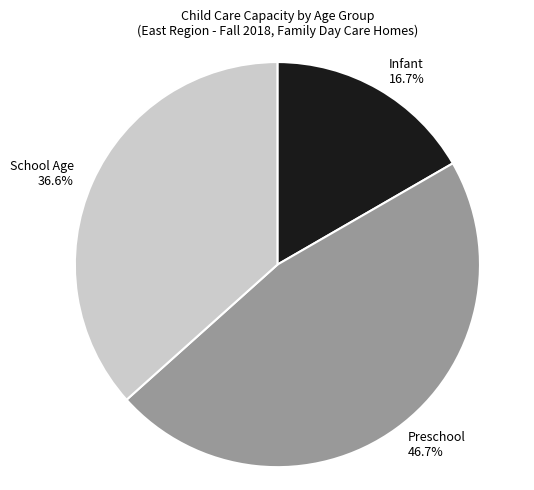

Does any single category account for the majority?

No